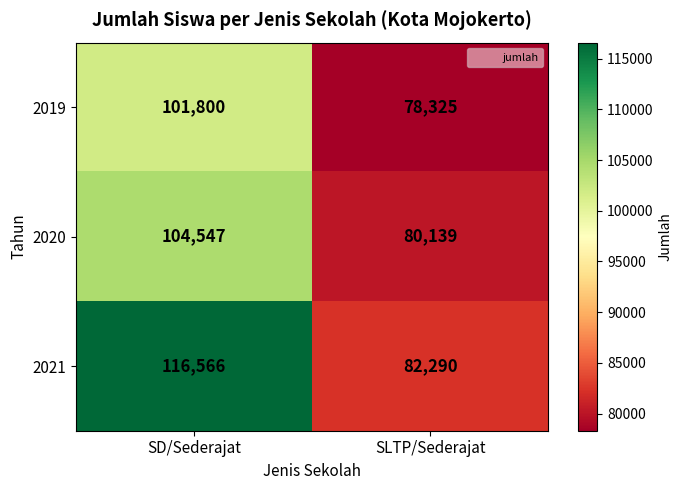

At which category is the sum across all series the highest?

SD/Sederajat